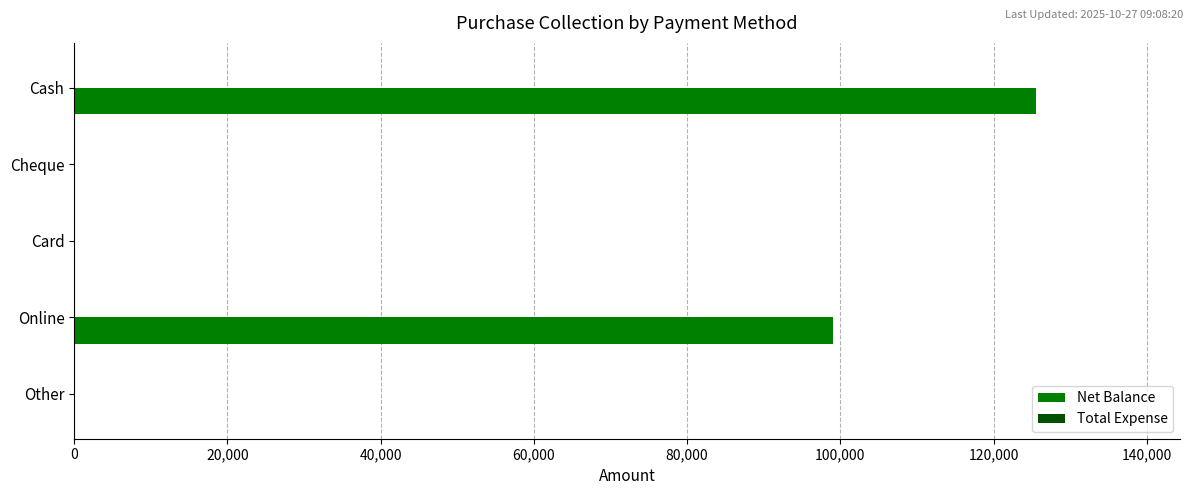

Reading top to bottom, transcribe all the data shown in this chart.

Cash=125500	Cheque=0	Card=0	Online=99000	Other=0